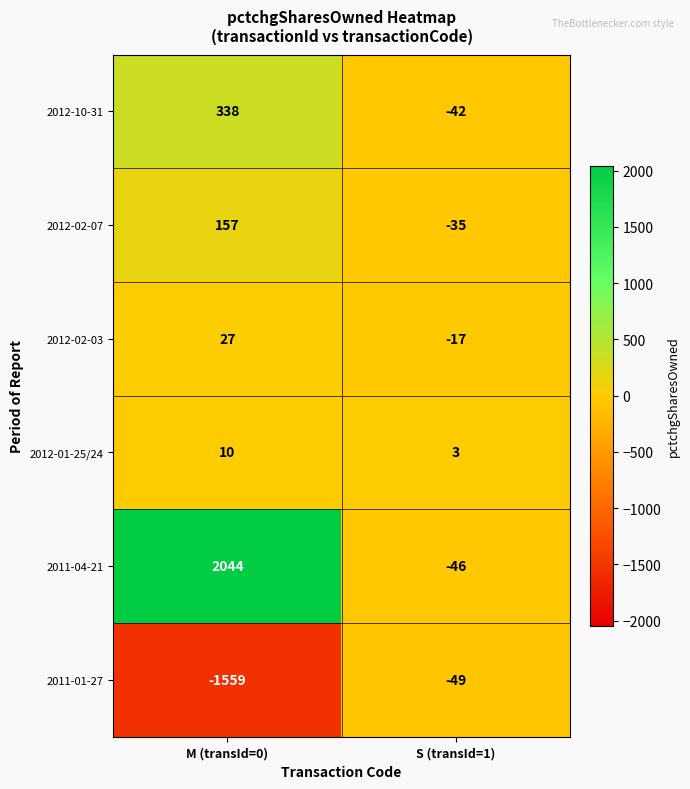

What is the maximum value shown in the chart?

2044